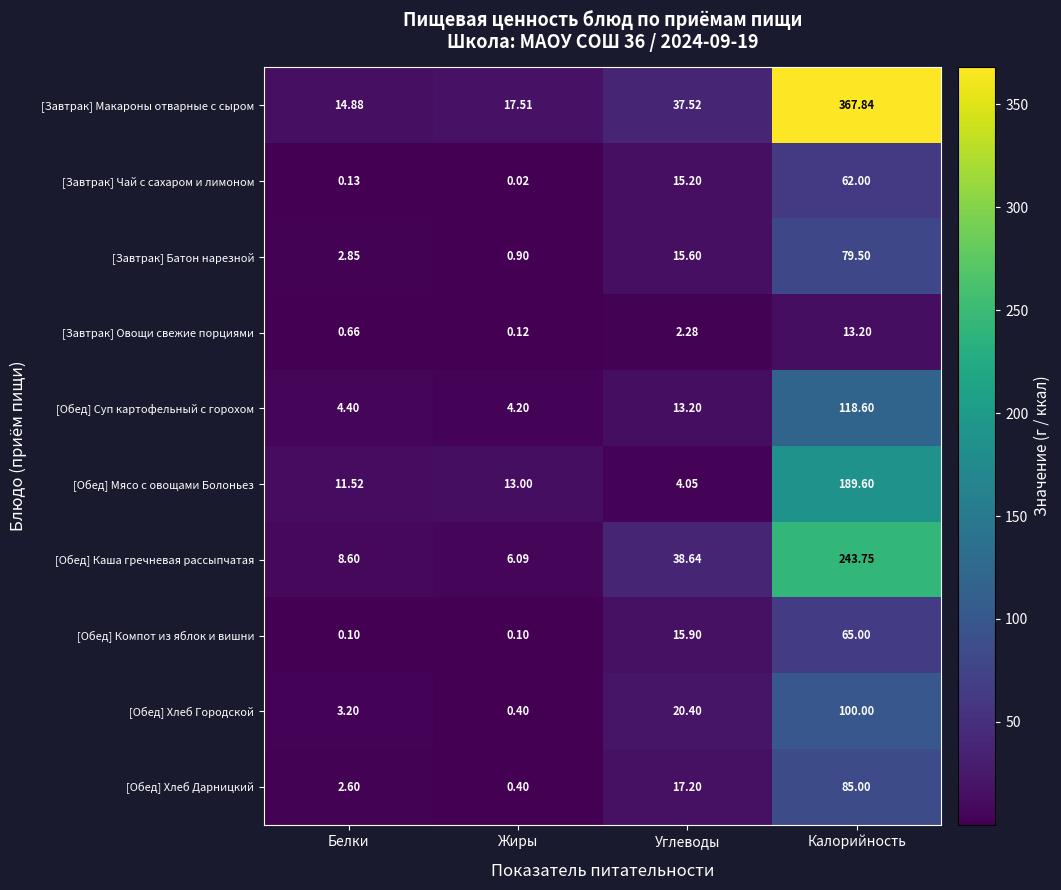

At which label is [Завтрак] Макароны отварные с сыром closest to 191?

Углеводы